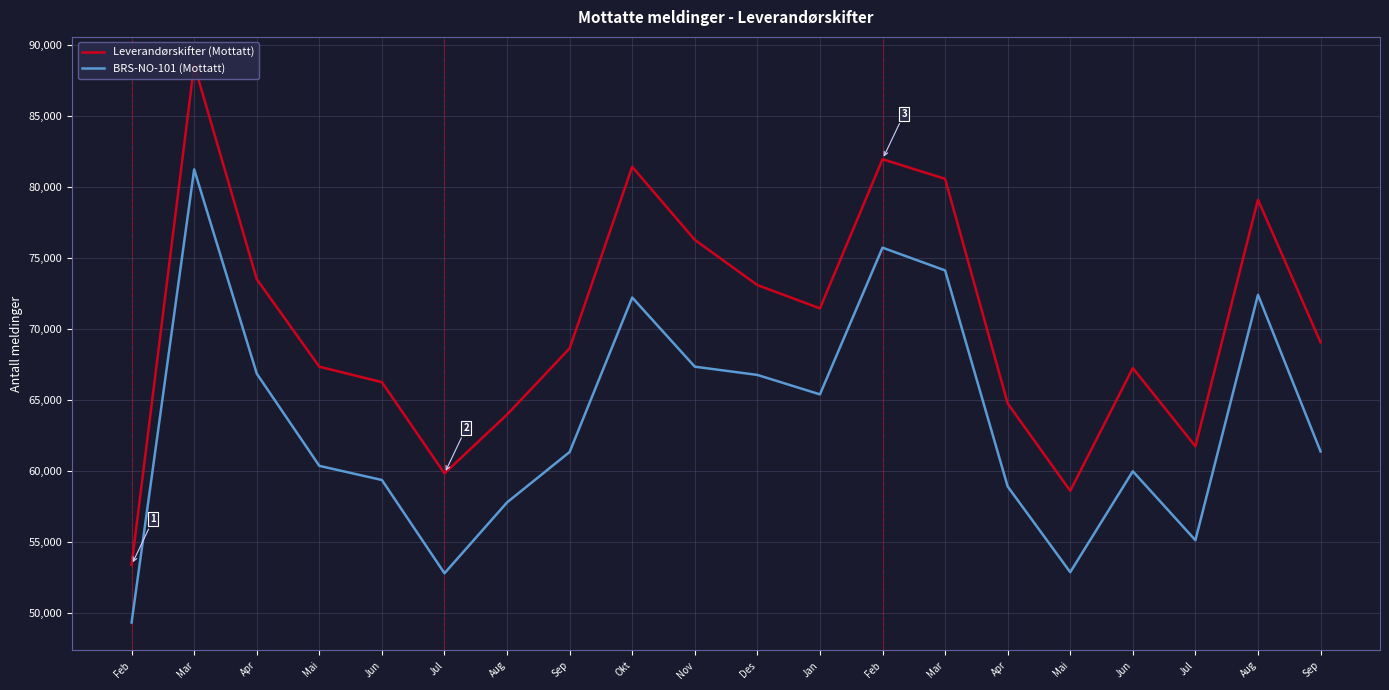

Reading left to right, extract all data points from this chart.

Leverandørskifter (Mottatt): 53386	88619	73514	67347	66258	59829	63975	68641	81431	76283	73099	71455	81965	80583	64763	58604	67250	61741	79109	69071
BRS-NO-101 (Mottatt): 49325	81247	66859	60362	59364	52793	57787	61337	72220	67349	66768	65397	75734	74130	58907	52870	59980	55122	72412	61375